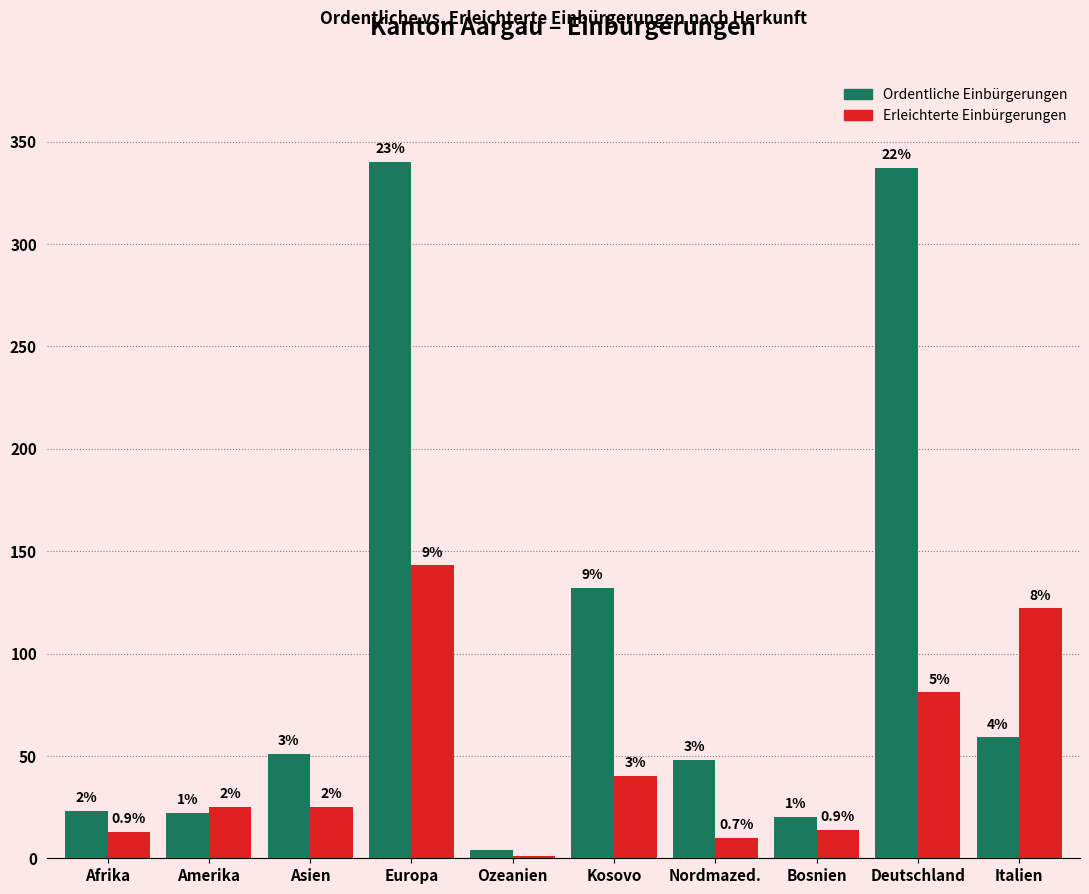

What is the difference between the highest and lowest values at Deutschland?

256